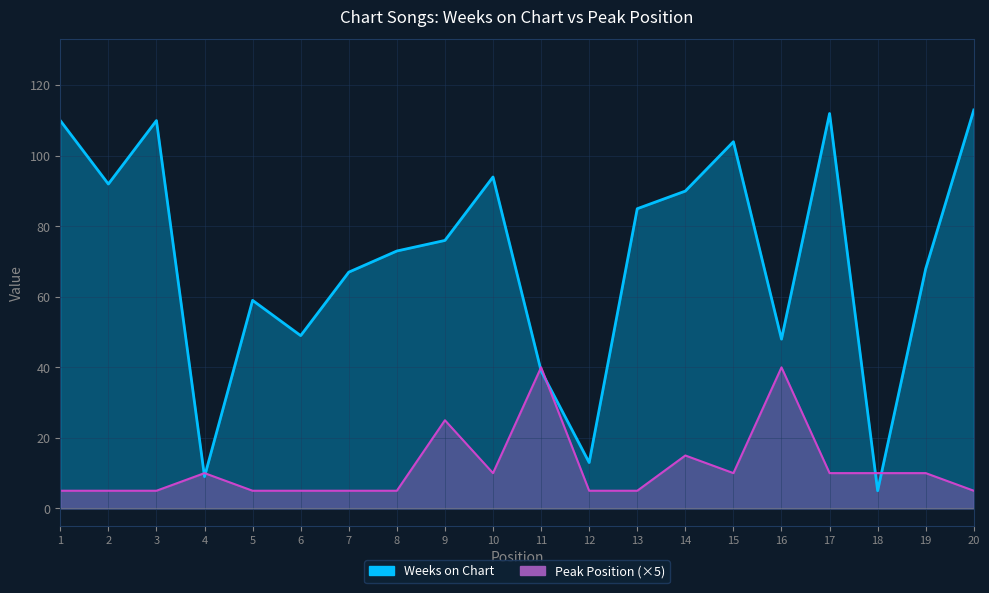

Which series has the largest range (max minus min)?

Weeks on Chart